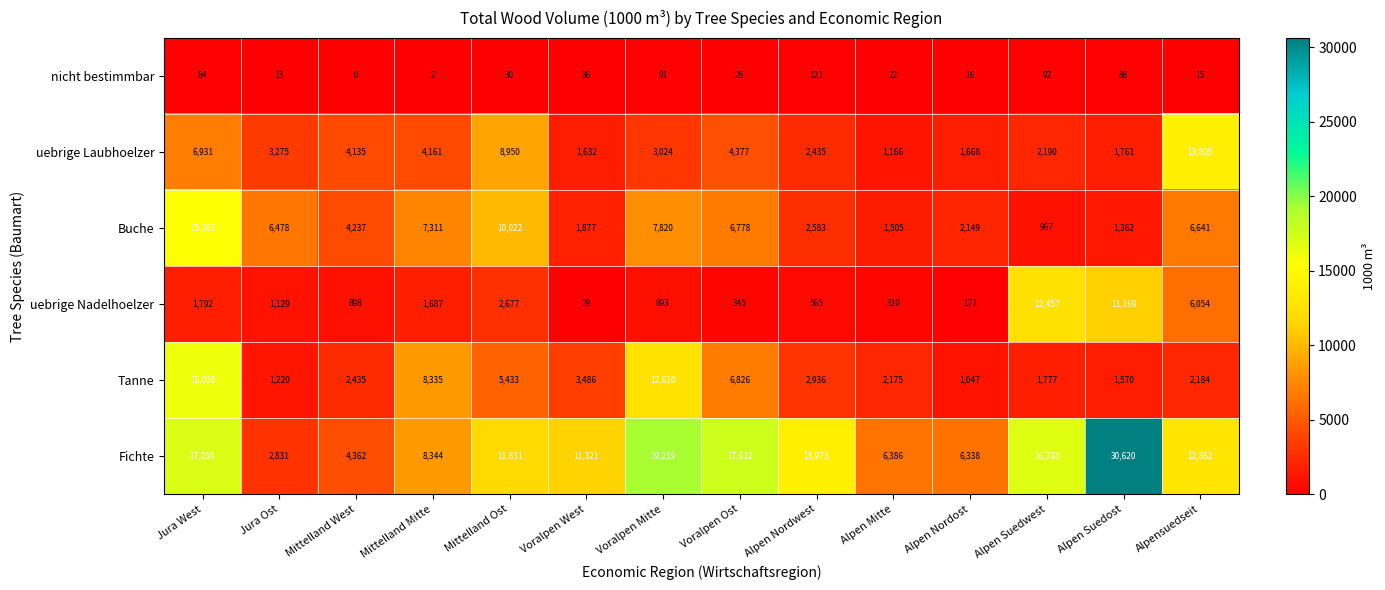

Which series has the widest spread of values?

Fichte